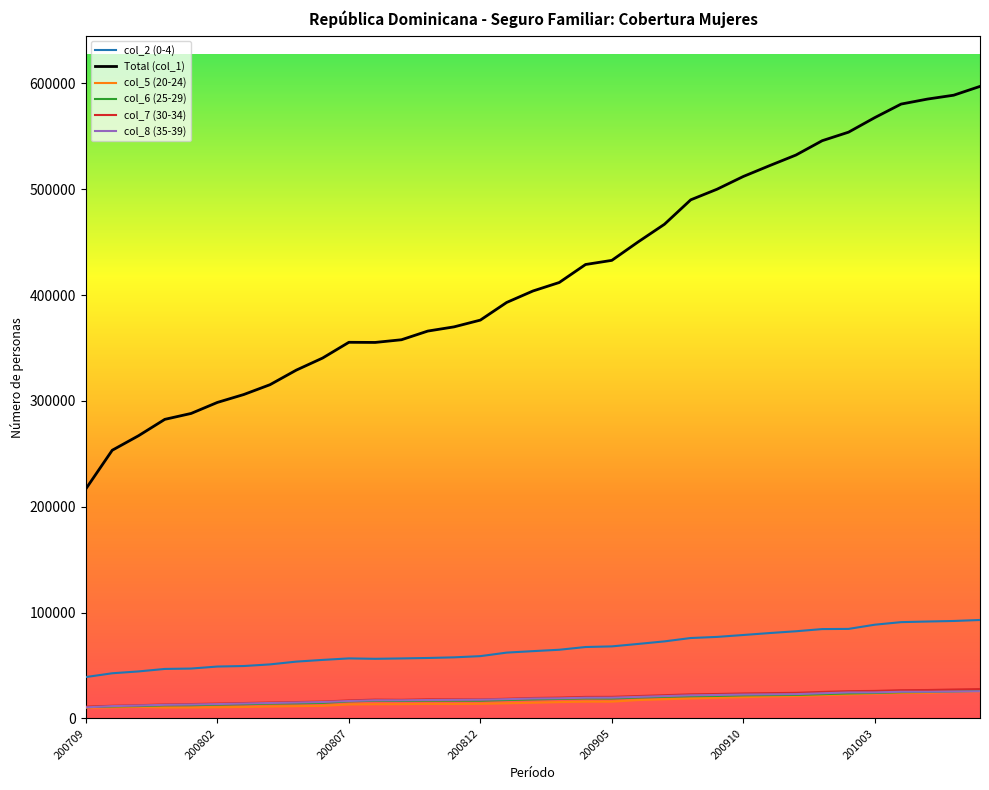

True or false: col_8 (35-39) and col_2 (0-4) cross at least once.

False